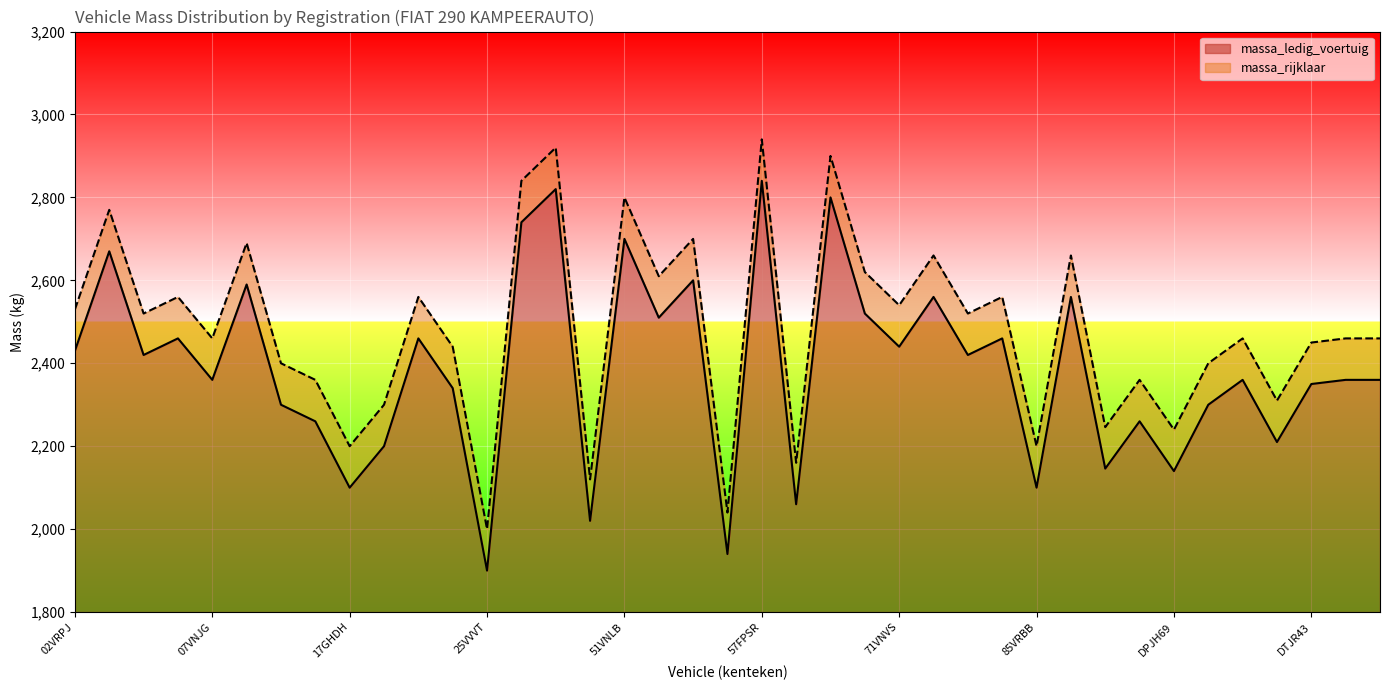

Which category has the lowest value in the massa_ledig_voertuig series?

25VVVT